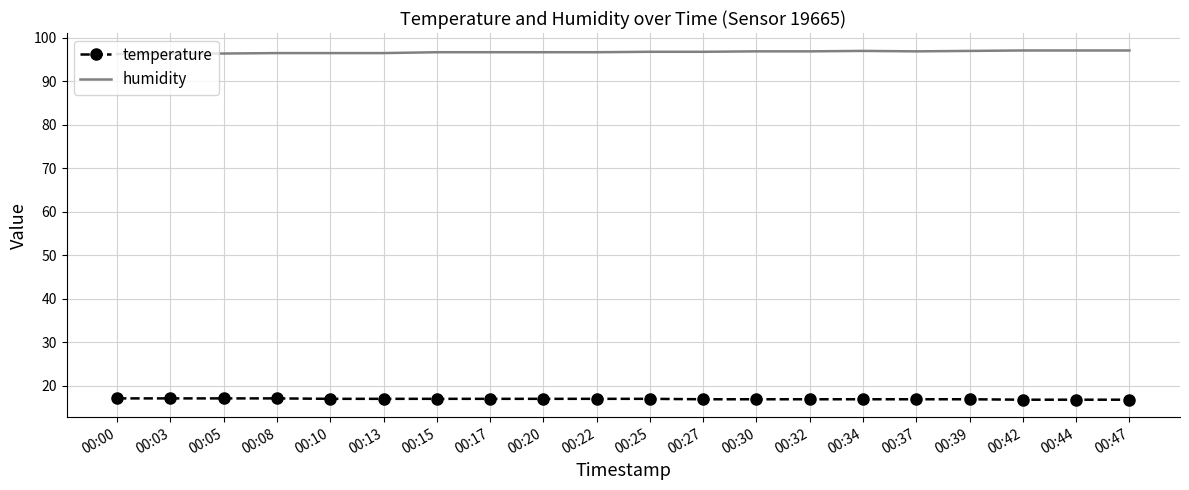

Rank the series by their average value, from lowest to highest.

temperature, humidity